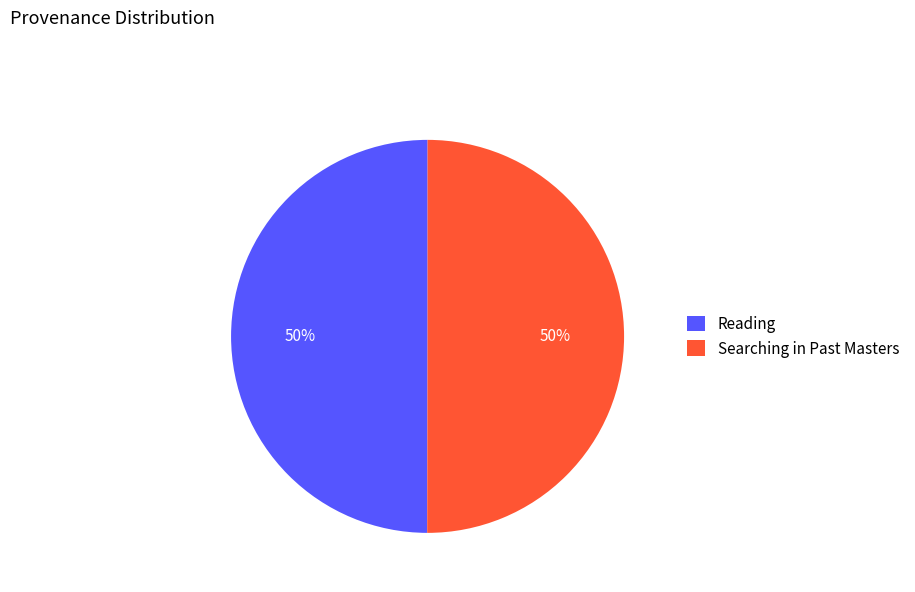

Approximately how many times larger is the value at Searching in Past Masters compared to Reading?

1.0